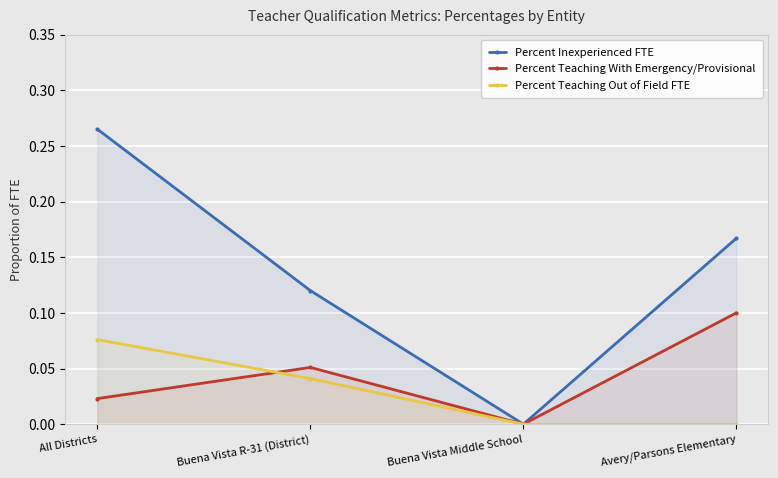

What is the label of the 1st point from the right?

Avery/Parsons Elementary